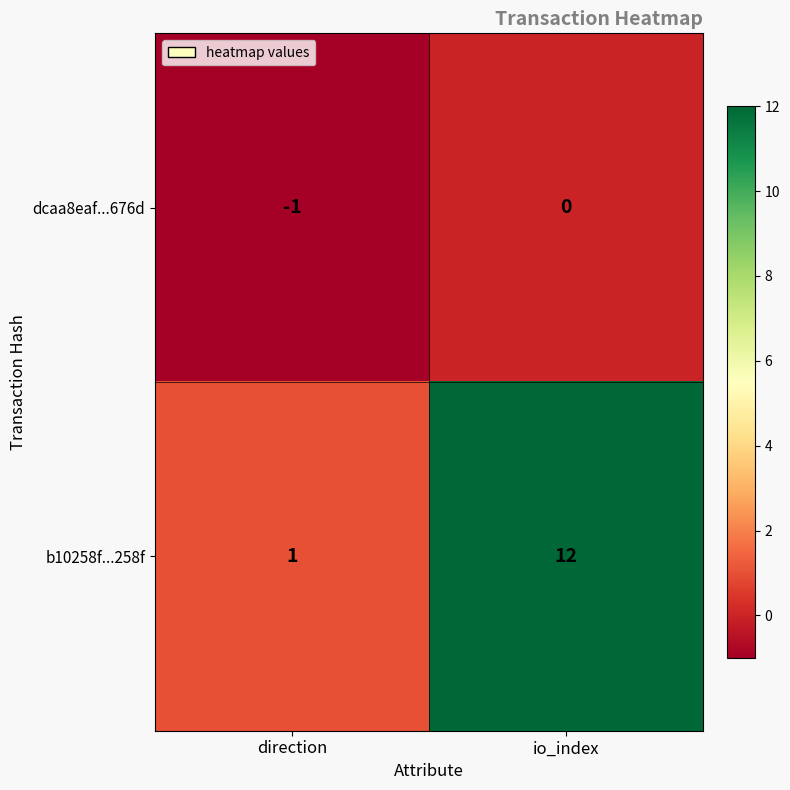

At how many categories does at least one series exceed 7?

1